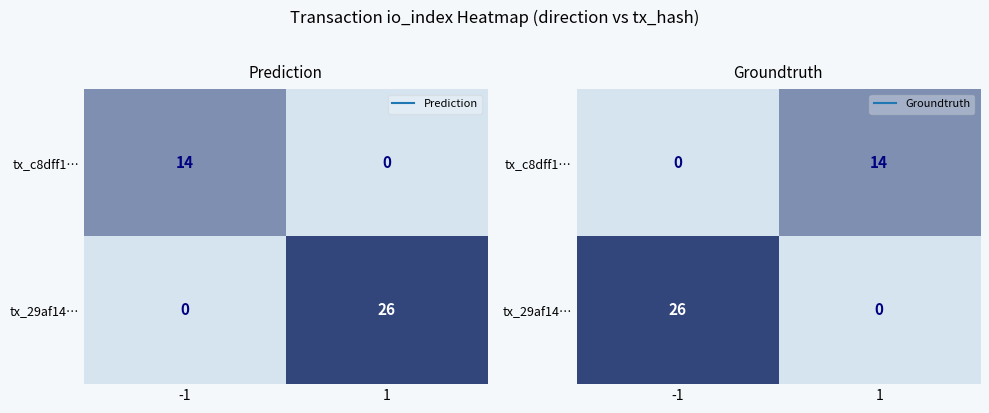

Which label corresponds to the smallest value in the chart?

-1